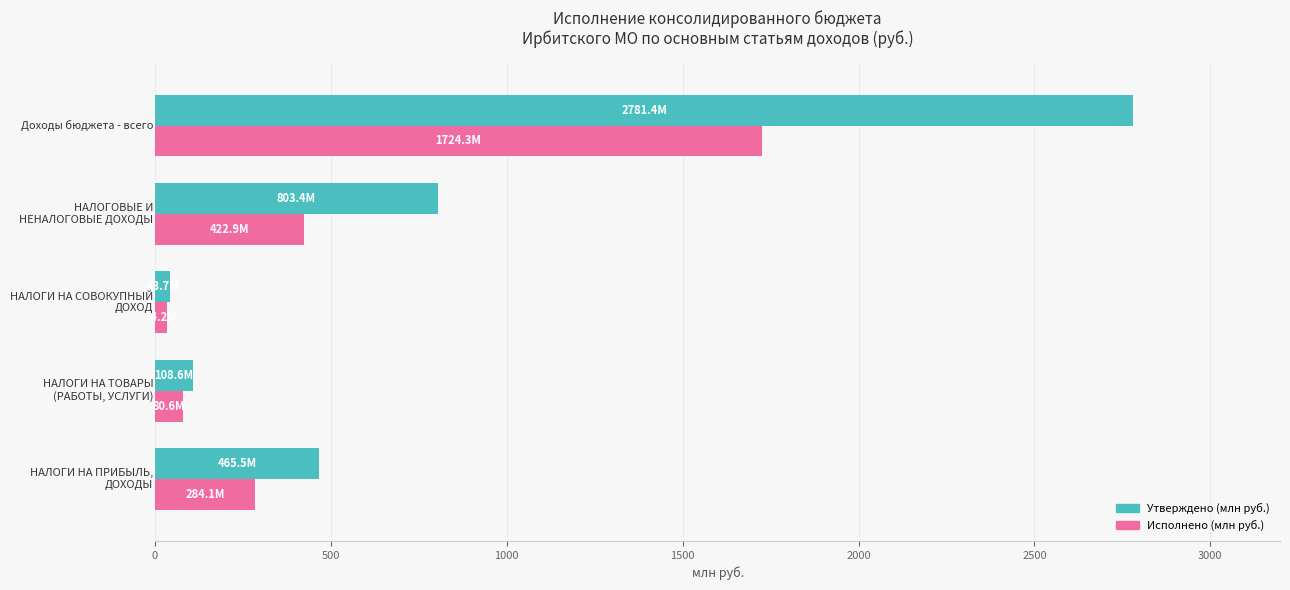

List the series in order of their peak value, lowest first.

Исполнено (млн руб.), Утверждено (млн руб.)